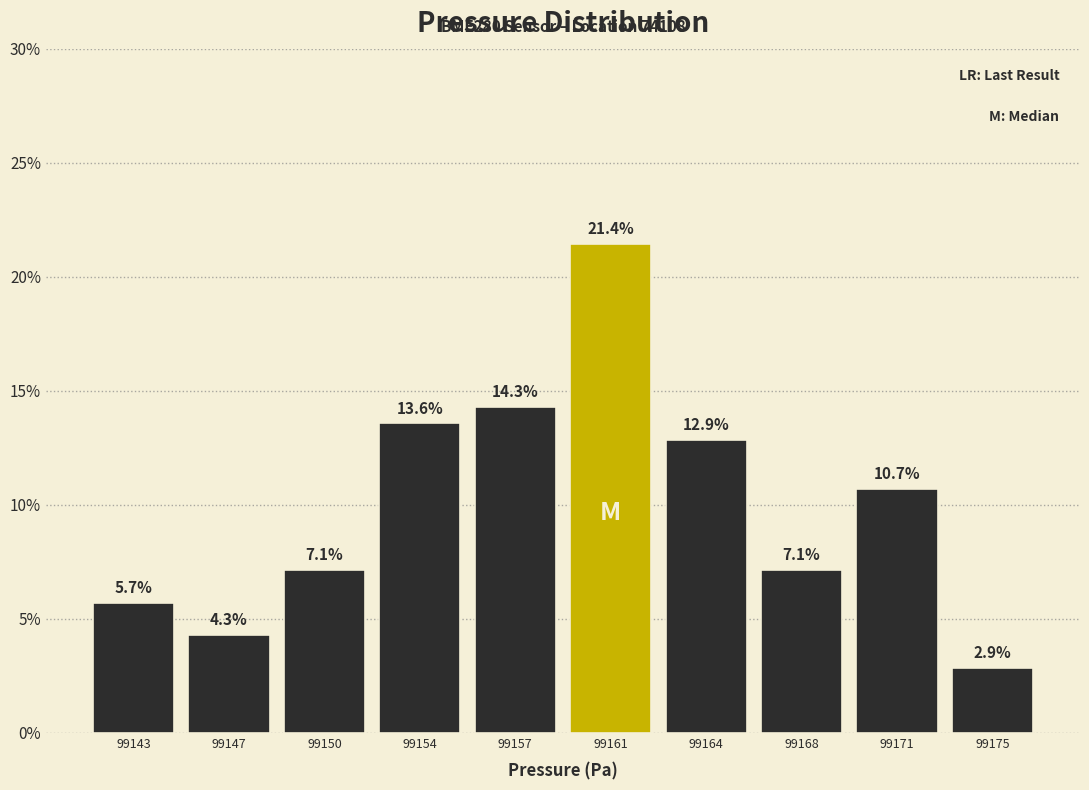

Reading left to right, extract all data points from this chart.

99143=5.7	99147=4.3	99150=7.1	99154=13.6	99157=14.3	99161=21.4	99164=12.9	99168=7.1	99171=10.7	99175=2.9